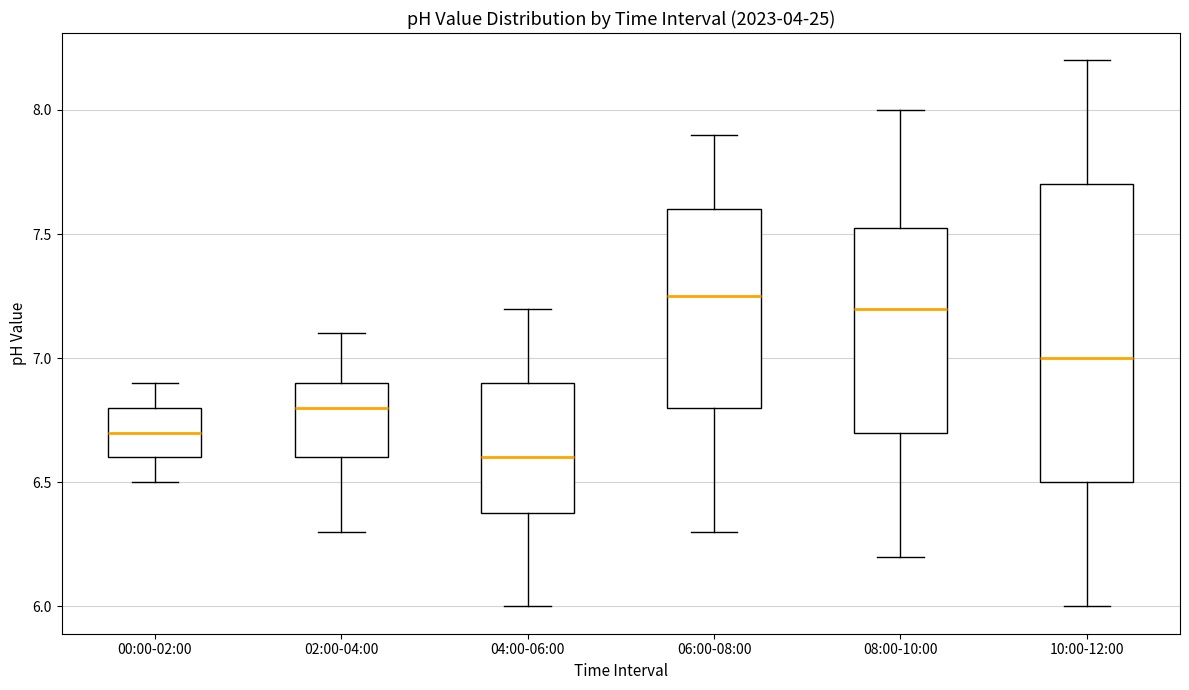

Which box is the tallest, from its lower edge to its upper edge?

10:00-12:00